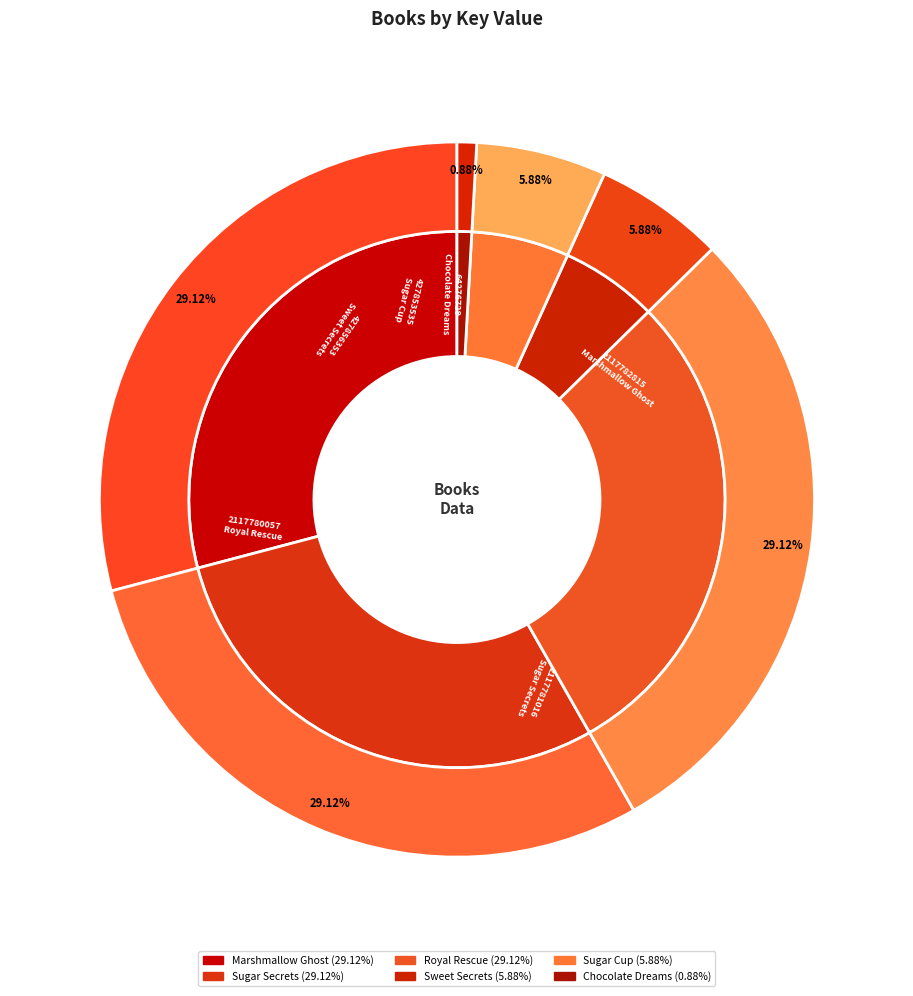

To the nearest percent, what is the difference between the Sweet Secrets and Sugar Secrets slice percentages?

23%